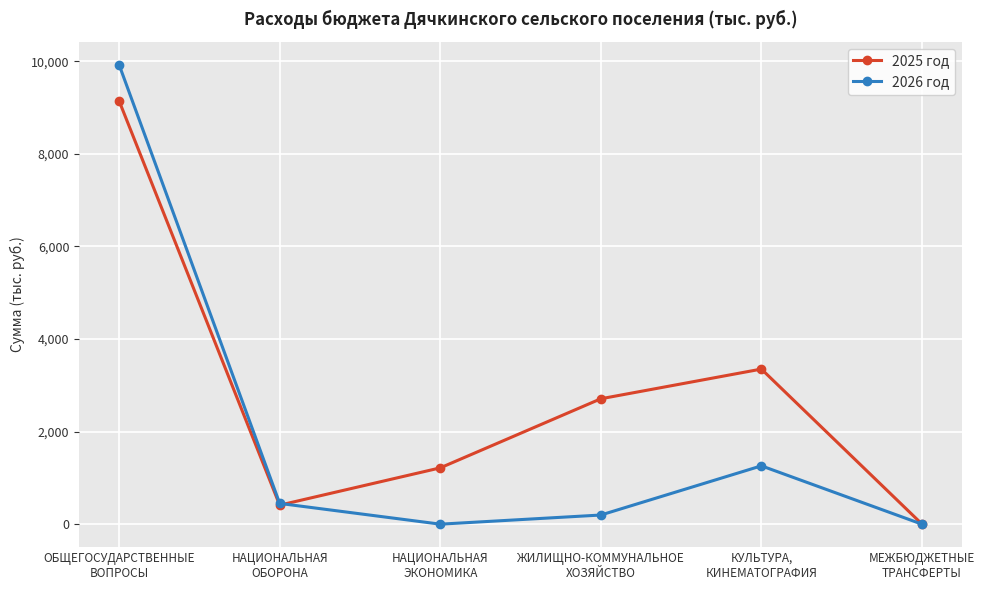

What is the sum of all 2026 год values?

11830.5